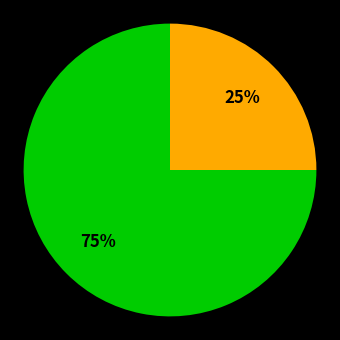

Is there a majority slice in this chart?

Yes